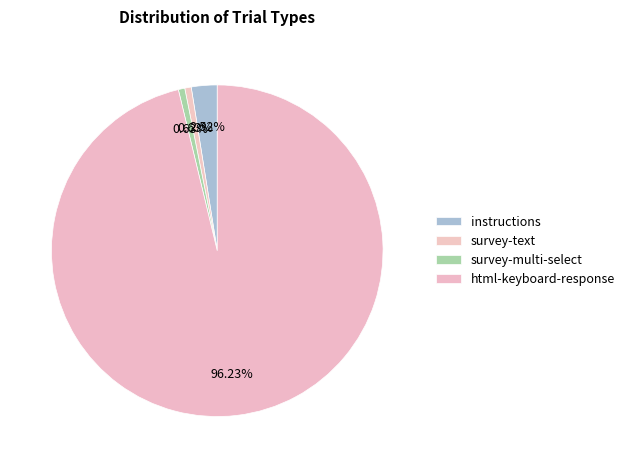

To the nearest percent, what is the combined percentage of html-keyboard-response and survey-multi-select?

97%